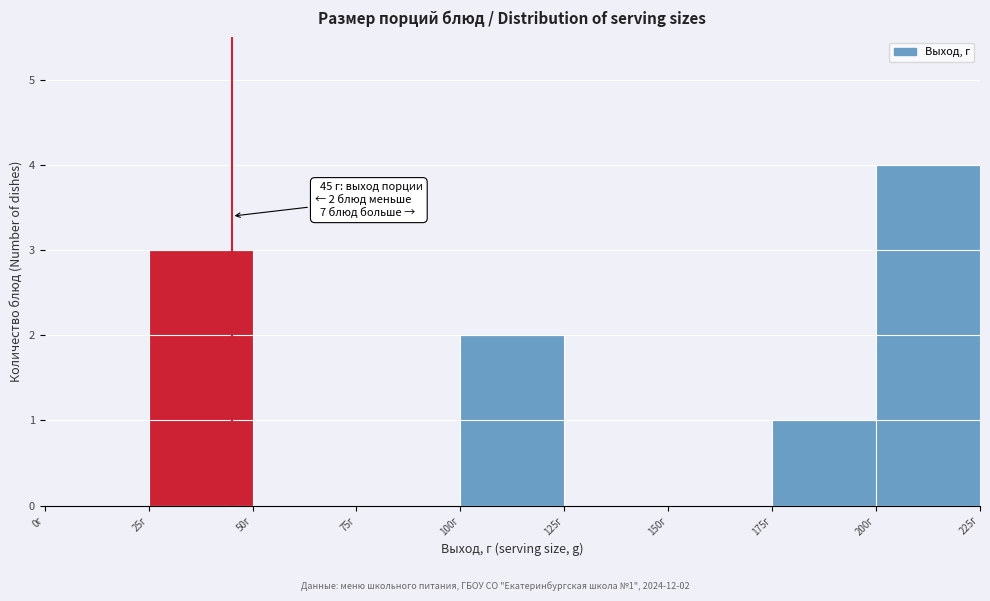

Which range on the x-axis has the tallest bar?

200 to 225